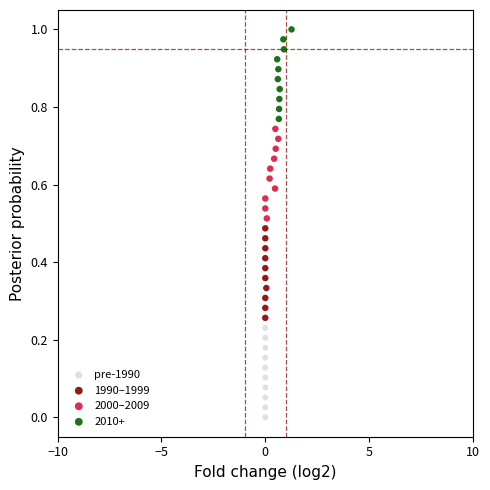

What are all the series names shown in the legend?

pre-1990, 1990–1999, 2000–2009, 2010+